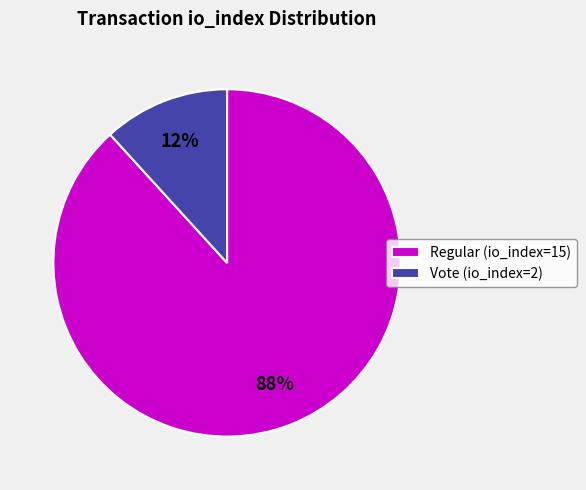

Which category accounts for the majority?

Regular (io_index=15)